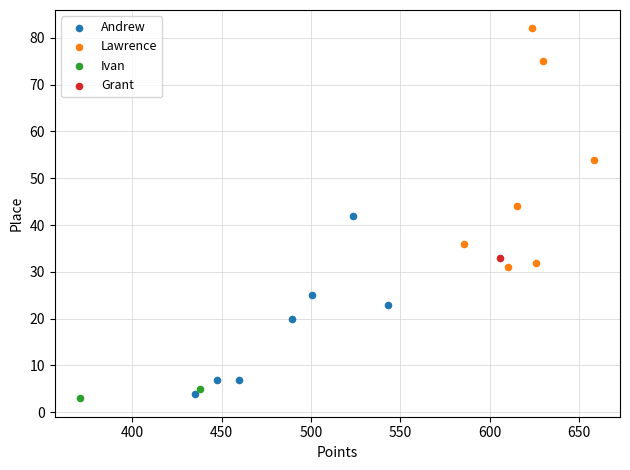

Which series reaches the maximum Y coordinate?

Lawrence